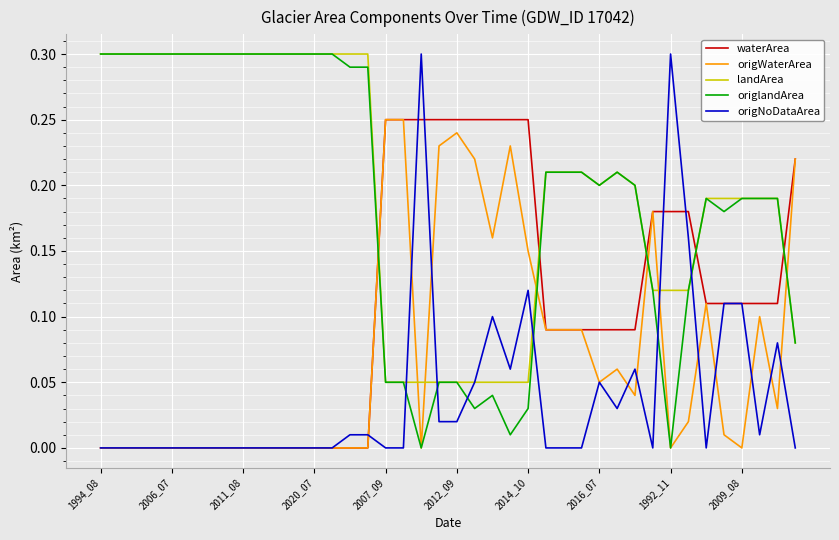

After their last crossing, which series has the higher values: landArea or origWaterArea?

origWaterArea